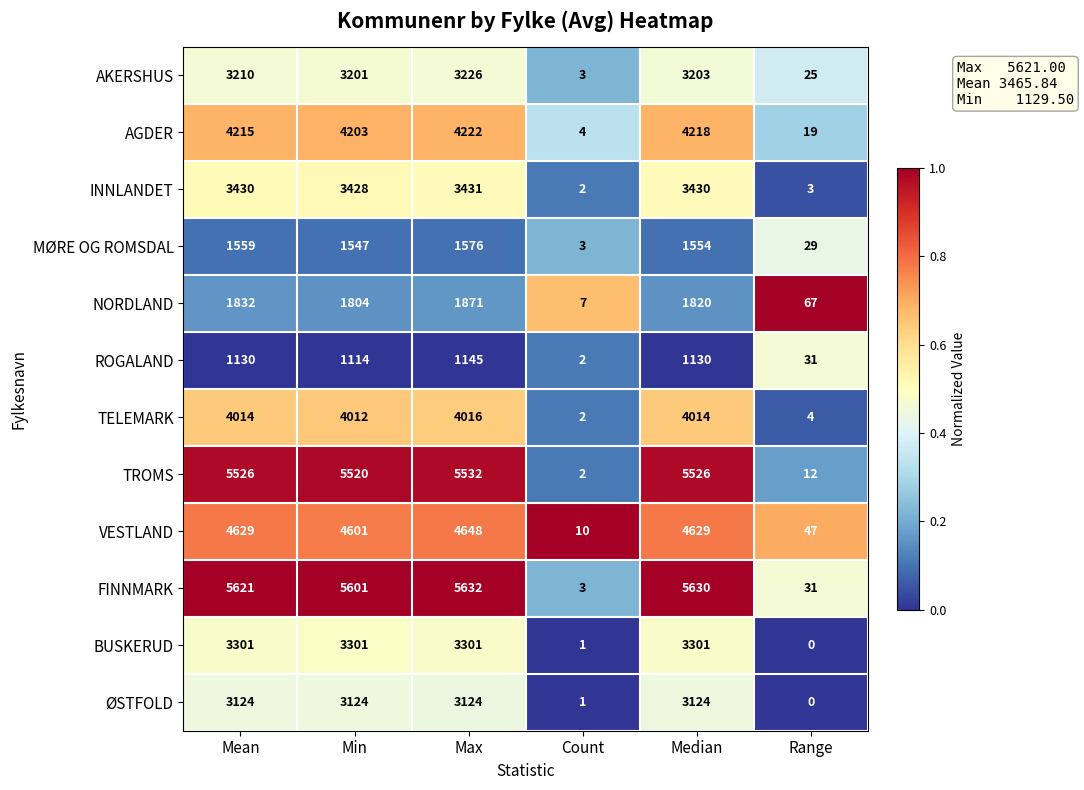

Which series changed the most between Mean and Max?

NORDLAND